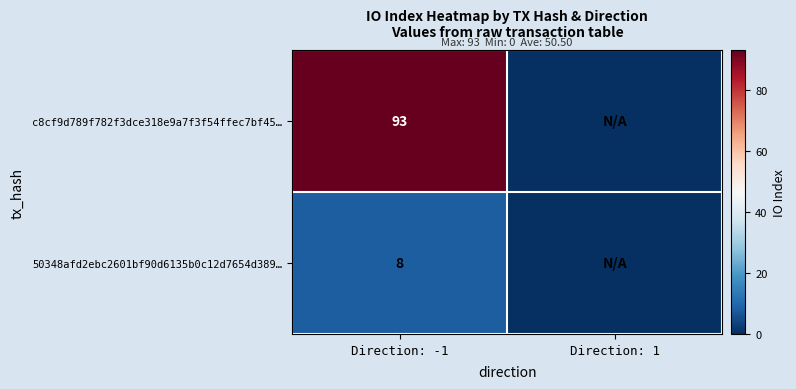

Rank the series at Direction: -1 from highest to lowest value.

c8cf9d789f782f3dce318e9a7f3f54ffec7bf45…, 50348afd2ebc2601bf90d6135b0c12d7654d389…